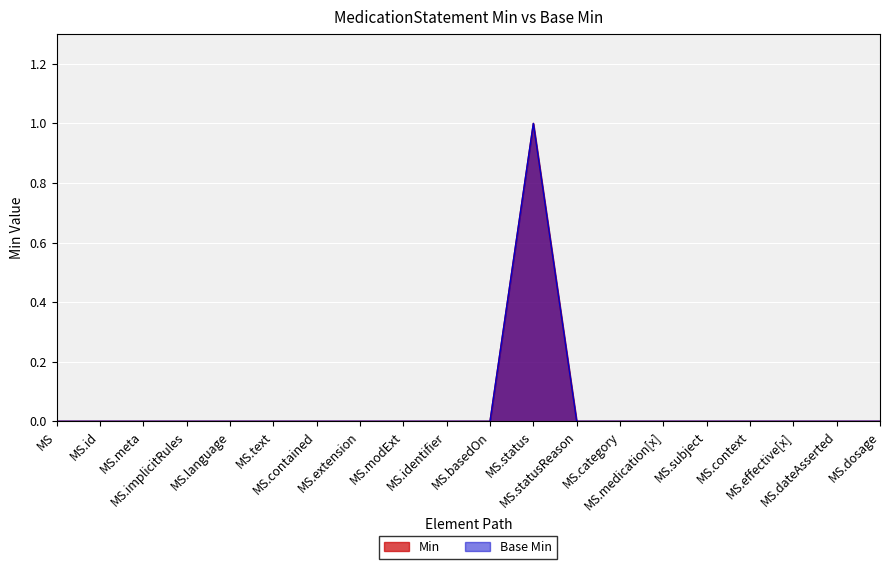

List the labels in order of Base Min value, smallest first.

MS, MS.id, MS.meta, MS.implicitRules, MS.language, MS.text, MS.contained, MS.extension, MS.modExt, MS.identifier, MS.basedOn, MS.statusReason, MS.category, MS.medication[x], MS.subject, MS.context, MS.effective[x], MS.dateAsserted, MS.dosage, MS.status